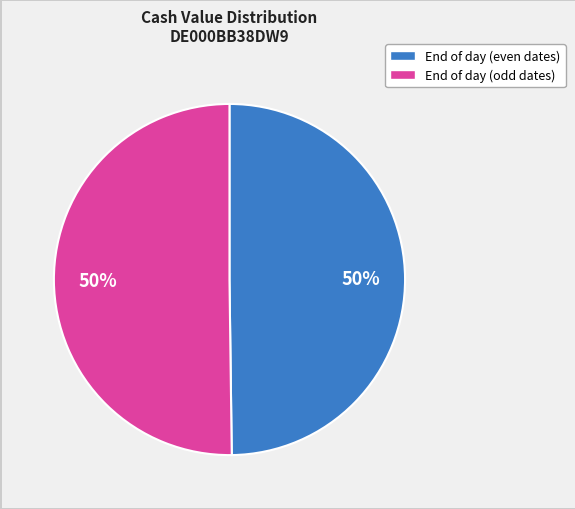

To the nearest percent, what is the average slice percentage?

50%